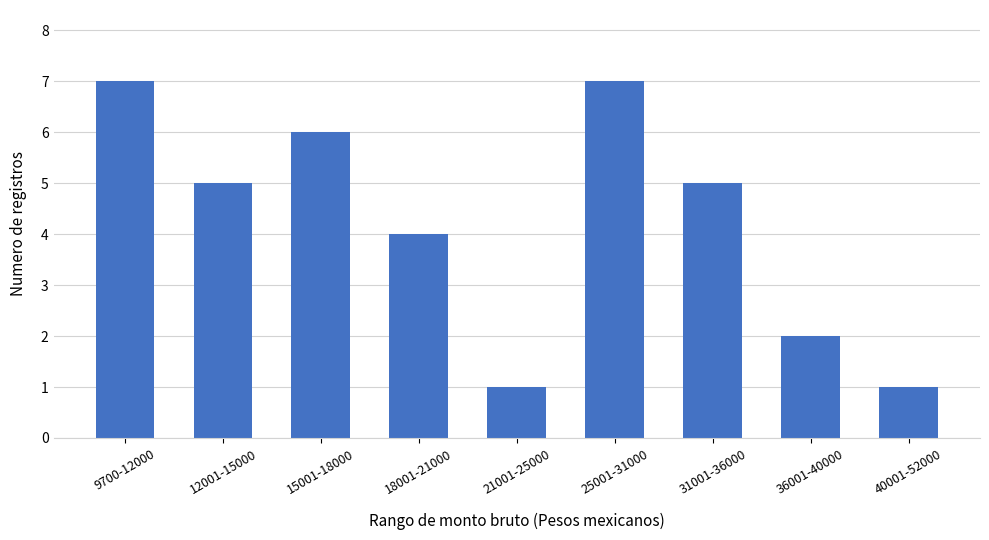

The value at 31001-36000 is 5. True or false?

True